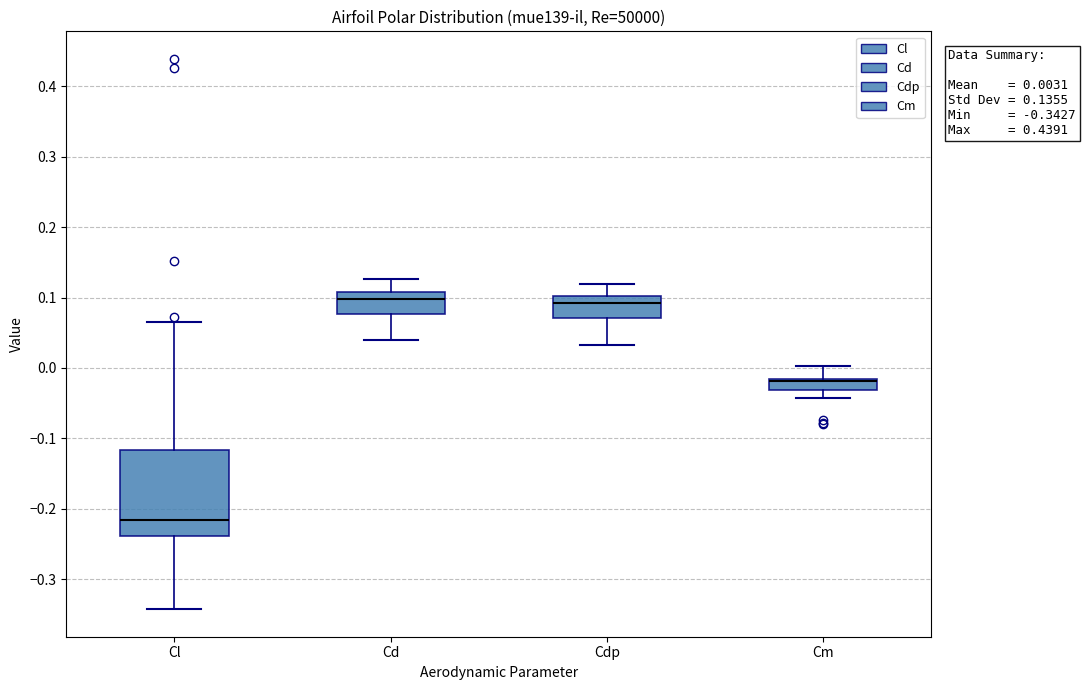

Comparing the boxes themselves (not the whiskers), which one is the tallest?

Cl